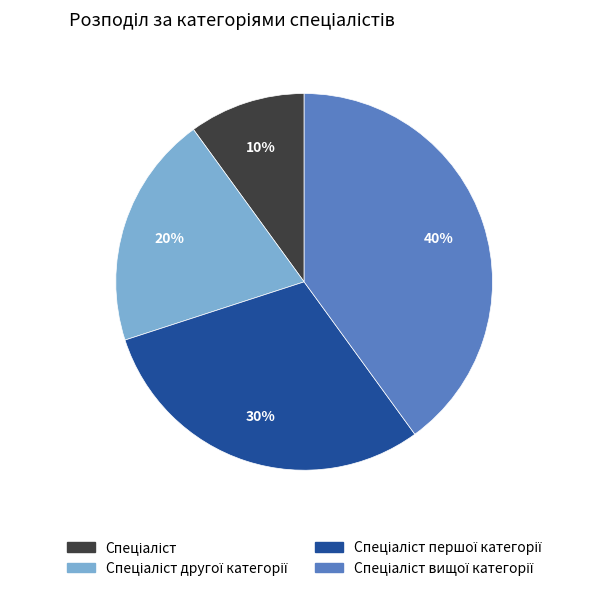

To the nearest percent, what is the average slice percentage?

25%